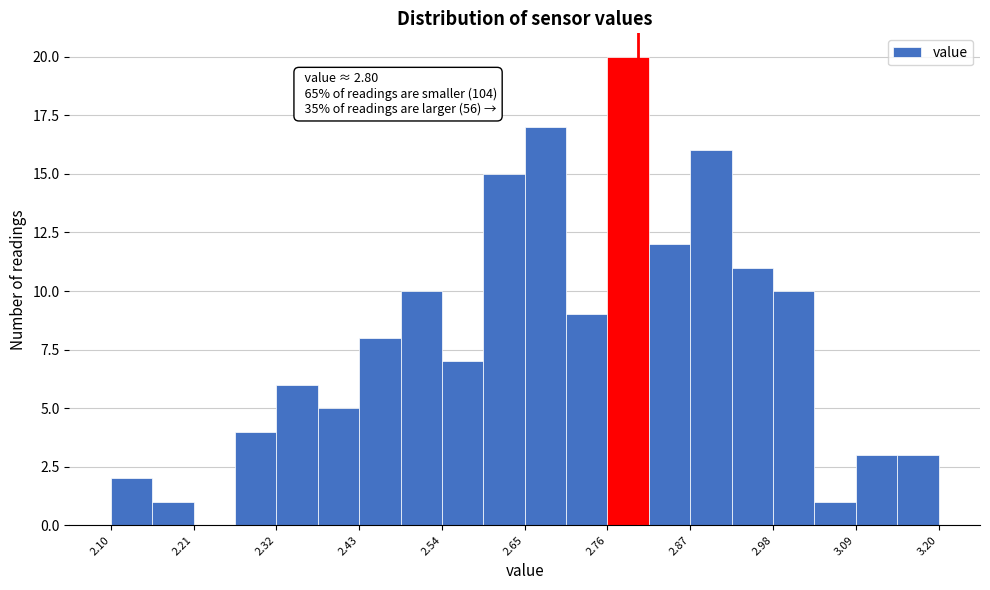

Around what value on the x-axis is the tallest bar? Give the approximate position of its centre, as read against the axis.

2.78